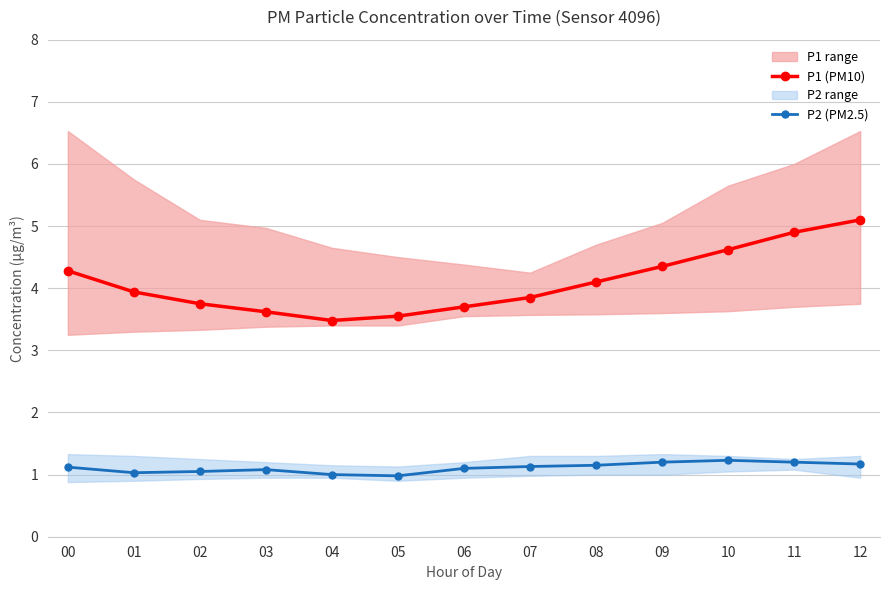

What is the minimum value shown in the chart?

1.0